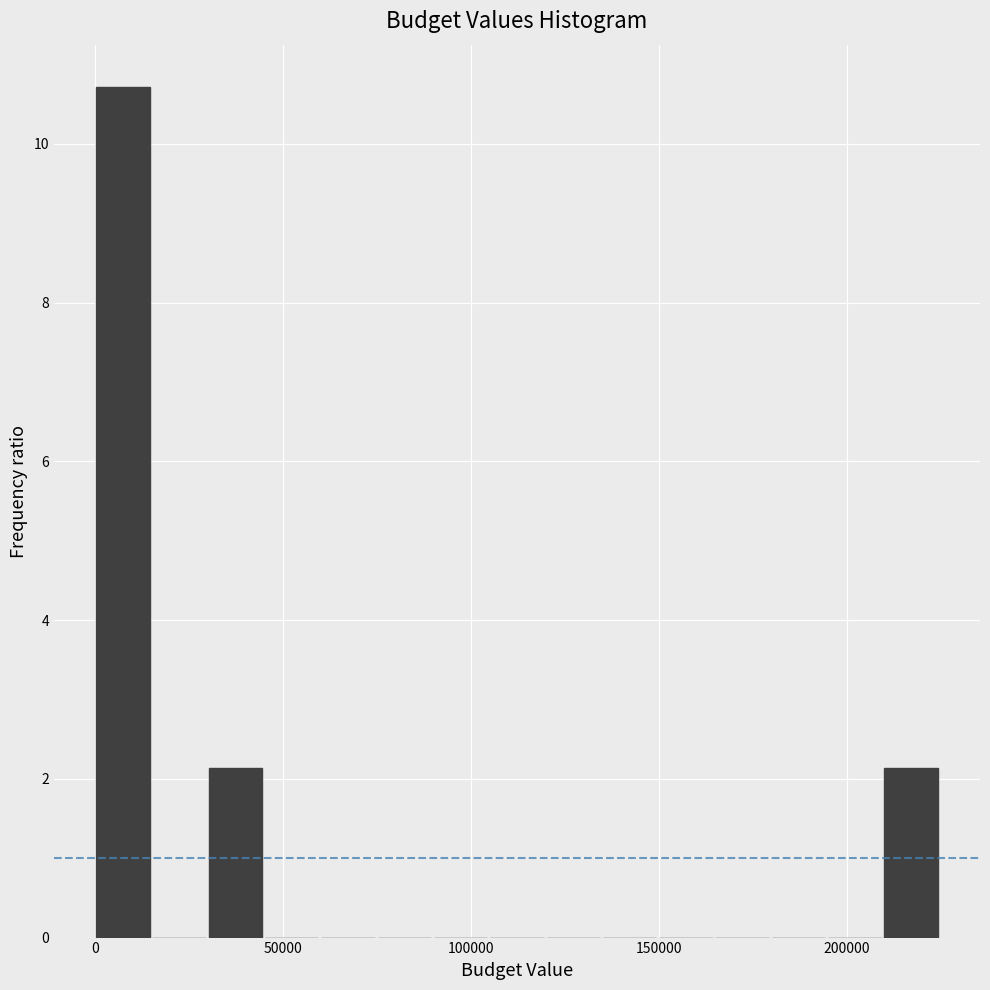

Read against the x-axis, roughly where is the centre of the tallest bar?

5000